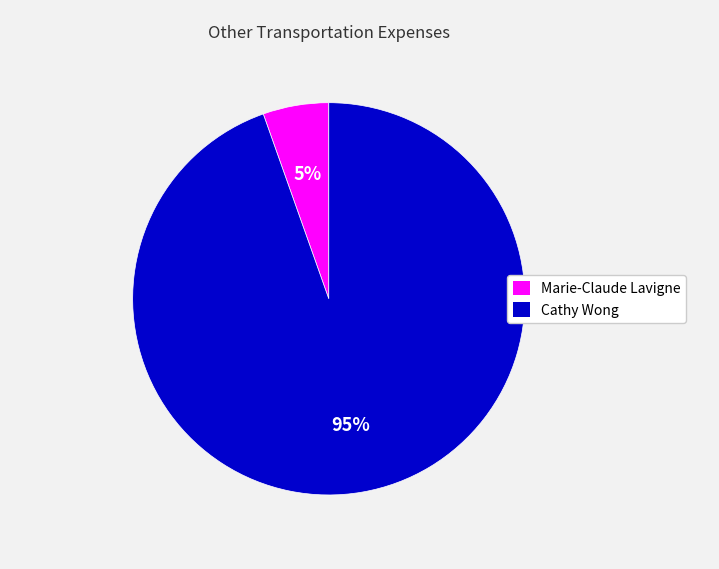

What is the smallest slice in the pie chart?

Marie-Claude Lavigne